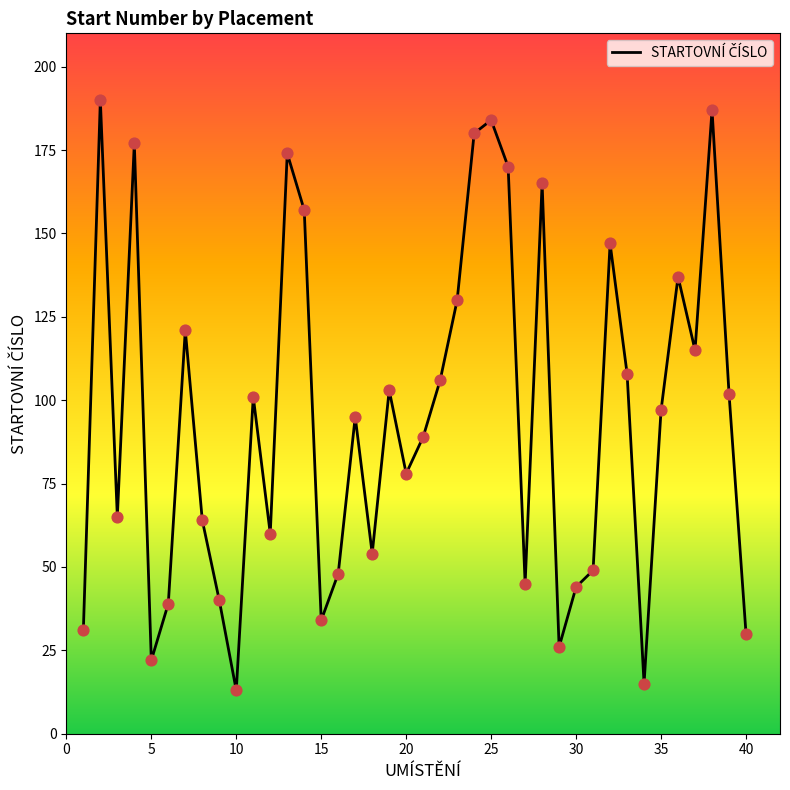

What is the minimum value shown in the chart?

13